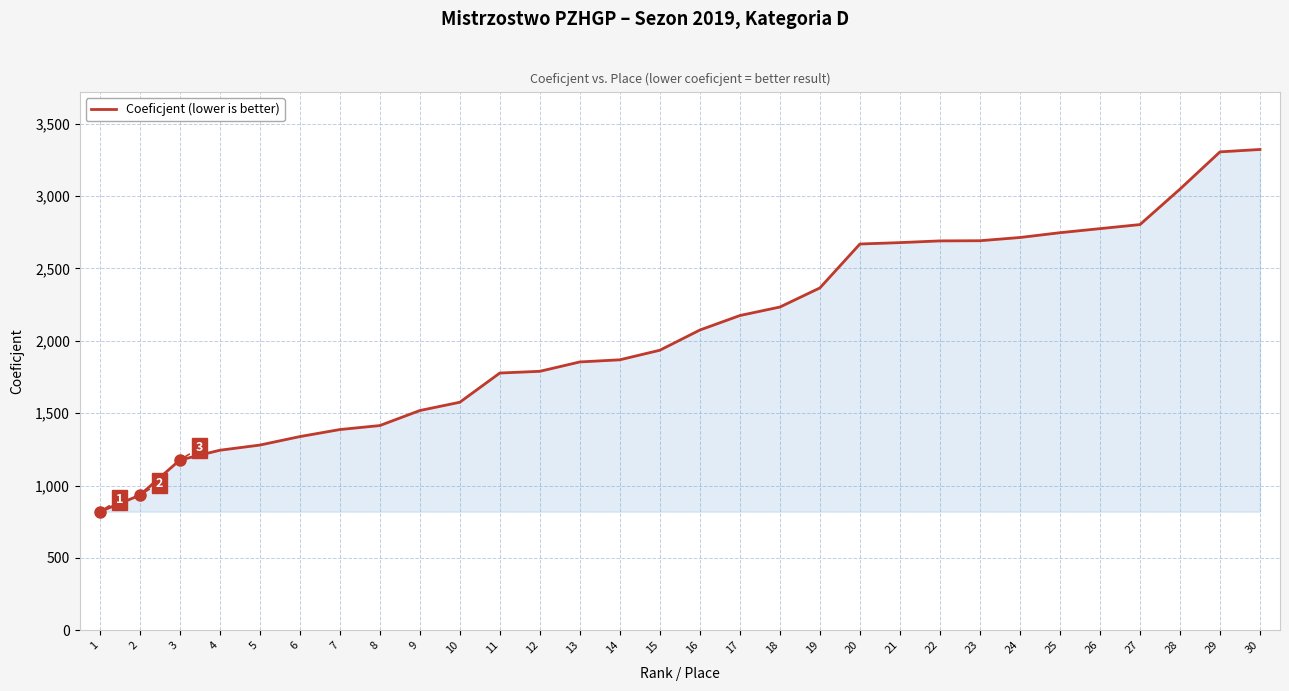

How many values are below 2074?

15